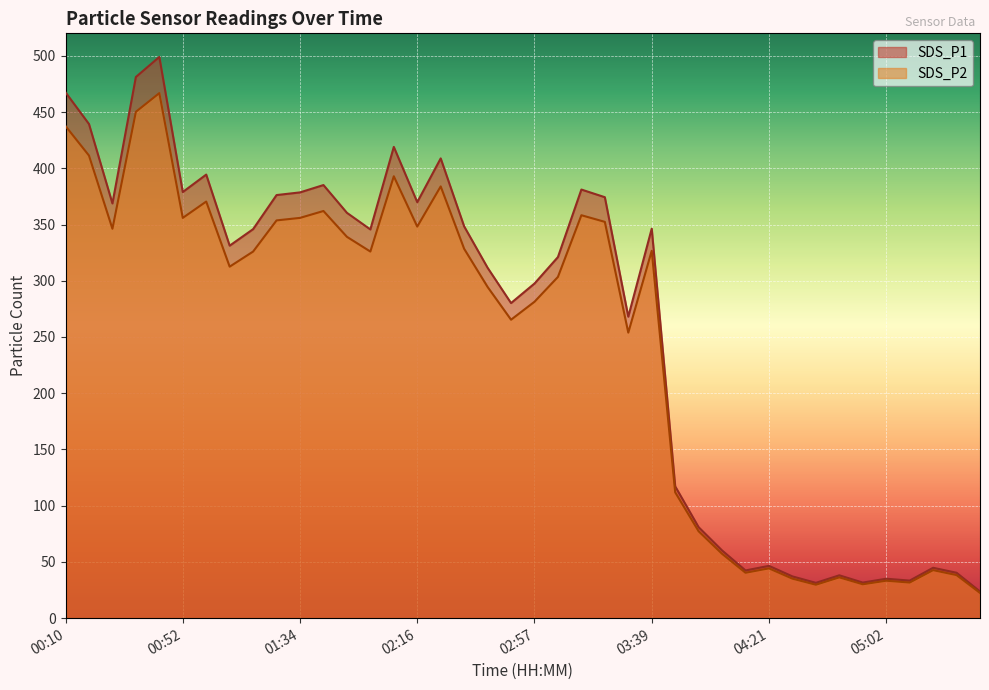

What is the difference between the SDS_P2 values at 04:12 and 02:41?

254.1